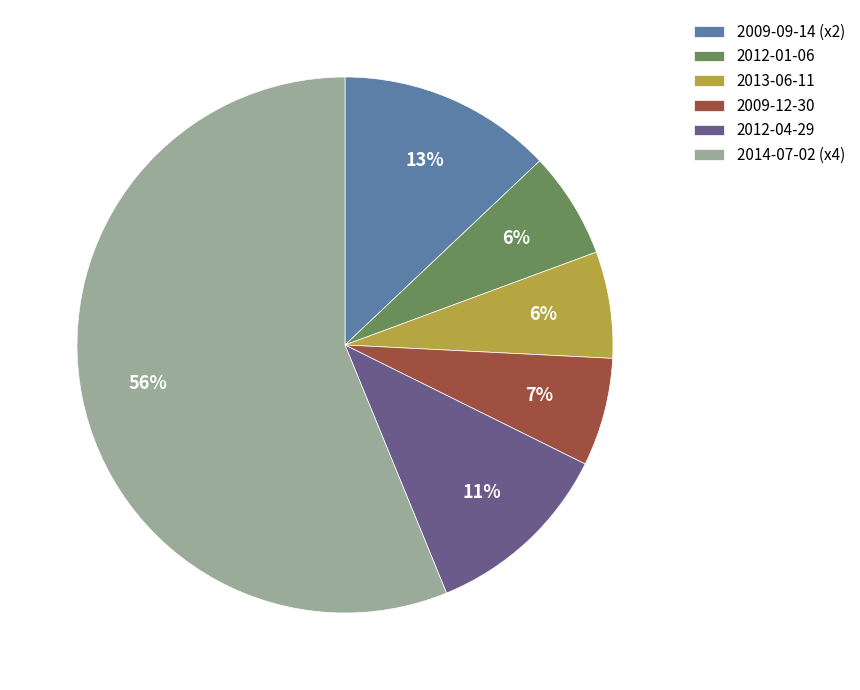

Does 2012-04-29 represent more than half of the total?

No